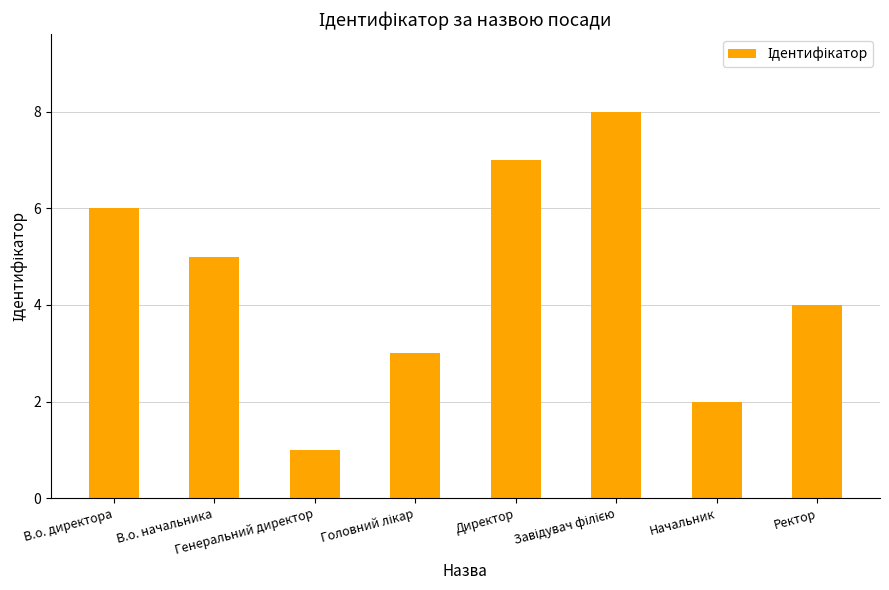

What is the sum of the values at Директор and Генеральний директор?

8